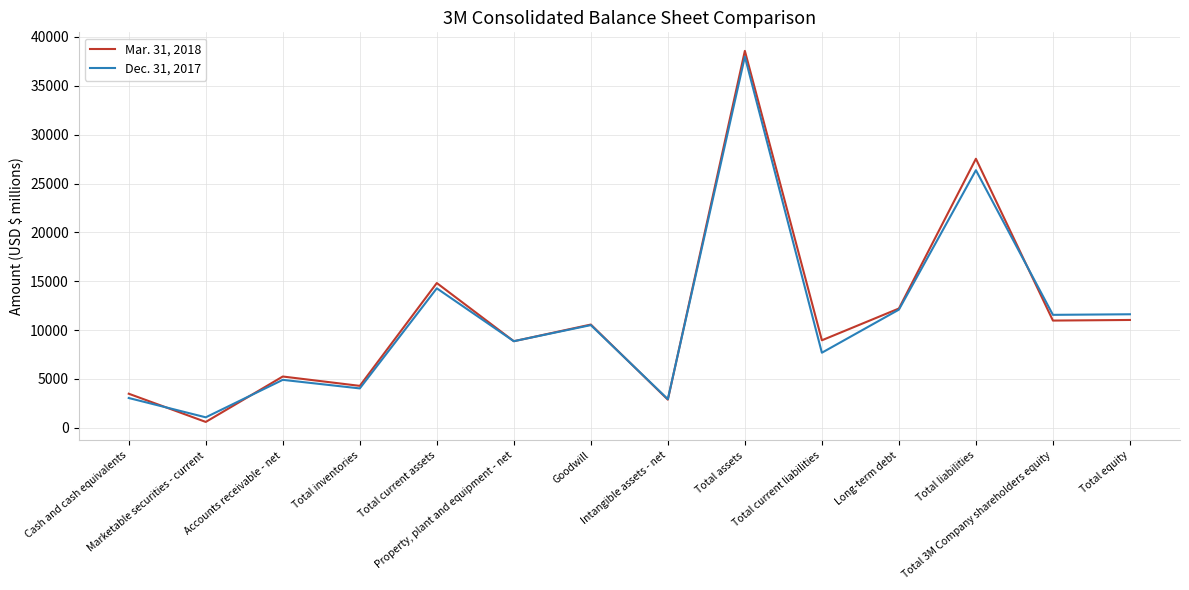

List the series in order of their peak value, lowest first.

Dec. 31, 2017, Mar. 31, 2018